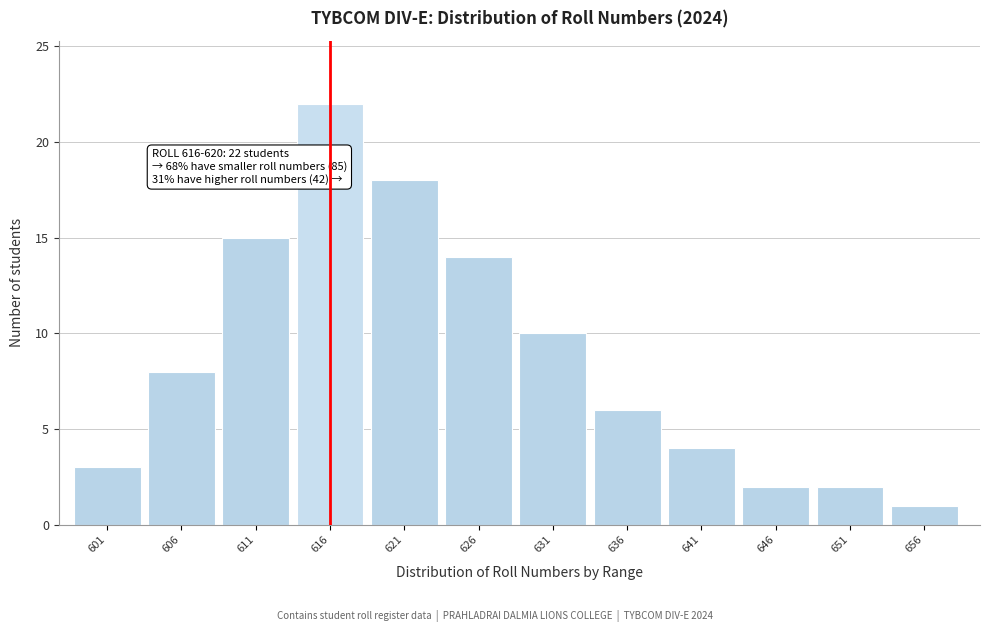

Reading left to right, extract all data points from this chart.

601=3	606=8	611=15	616=22	621=18	626=14	631=10	636=6	641=4	646=2	651=2	656=1